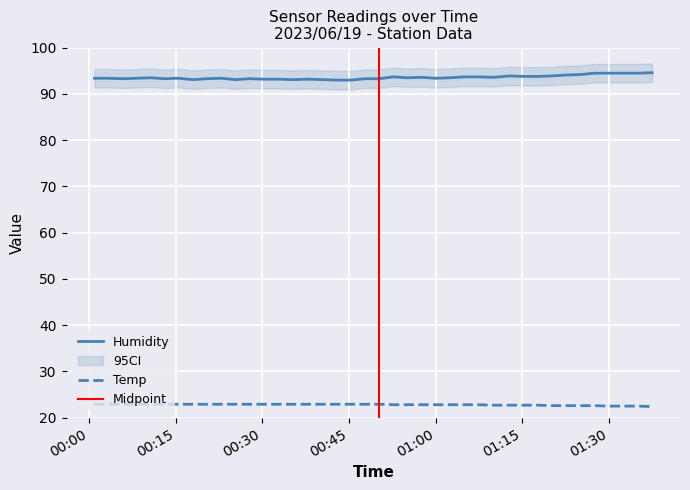

What is the difference between the maximum and second lowest values in the Temp series?

0.4